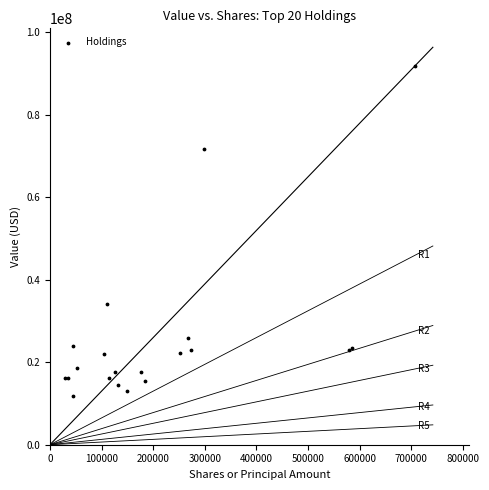

What Y value in the scatter plot is closest to 51765213?

34128736